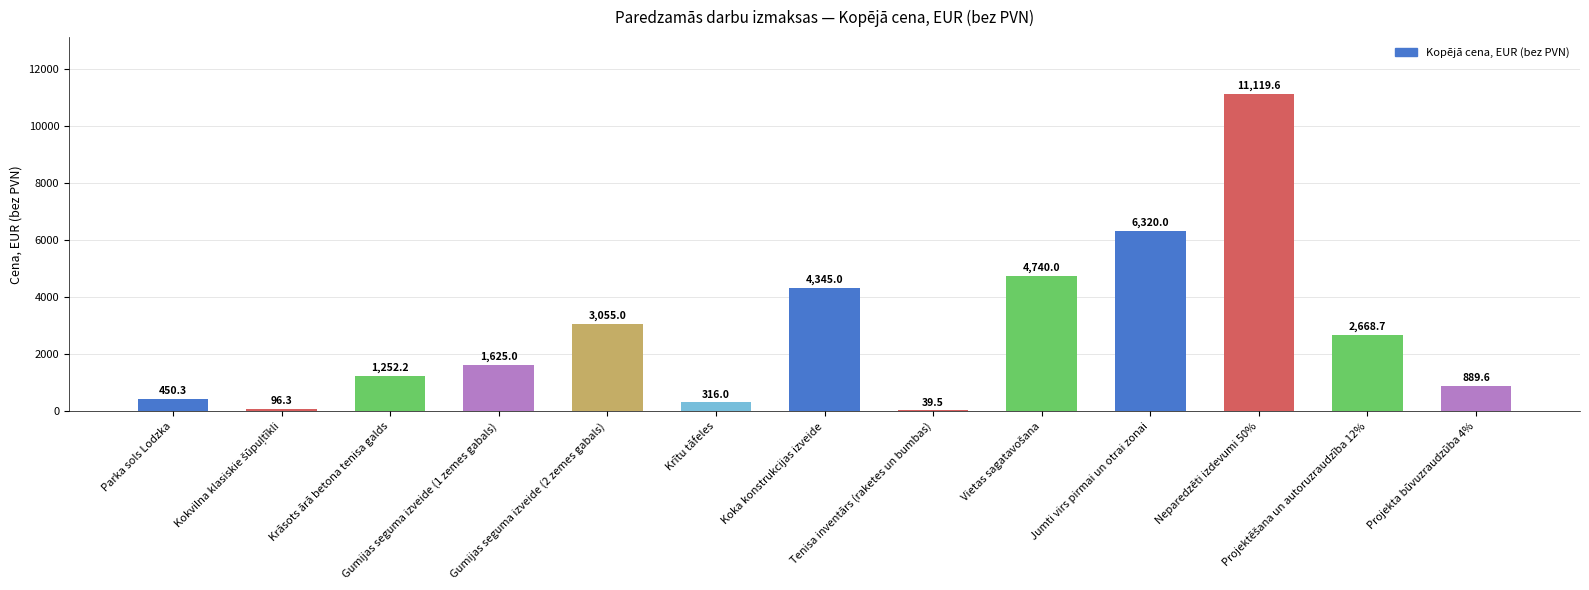

Reading left to right, list all the values displayed in this chart.

450.3	96.3	1252.2	1625.0	3055.0	316.0	4345.0	39.5	4740.0	6320.0	11119.6	2668.7	889.6